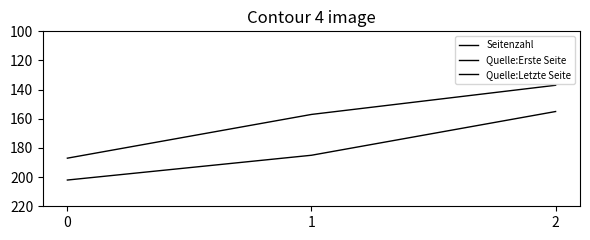

Rank the categories by Quelle:Erste Seite value from highest to lowest.

0, 1, 2